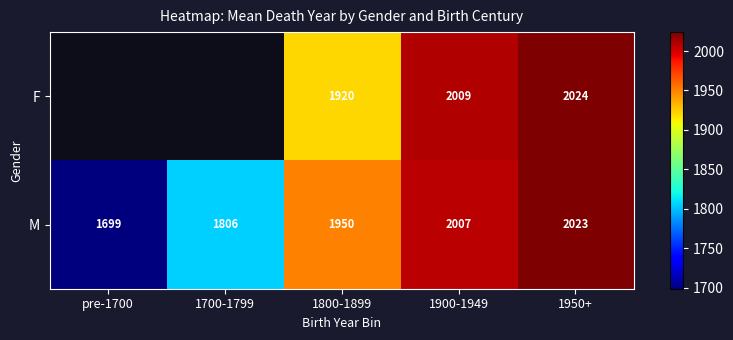

What is the difference between the highest and lowest values at 1900-1949?

2.0